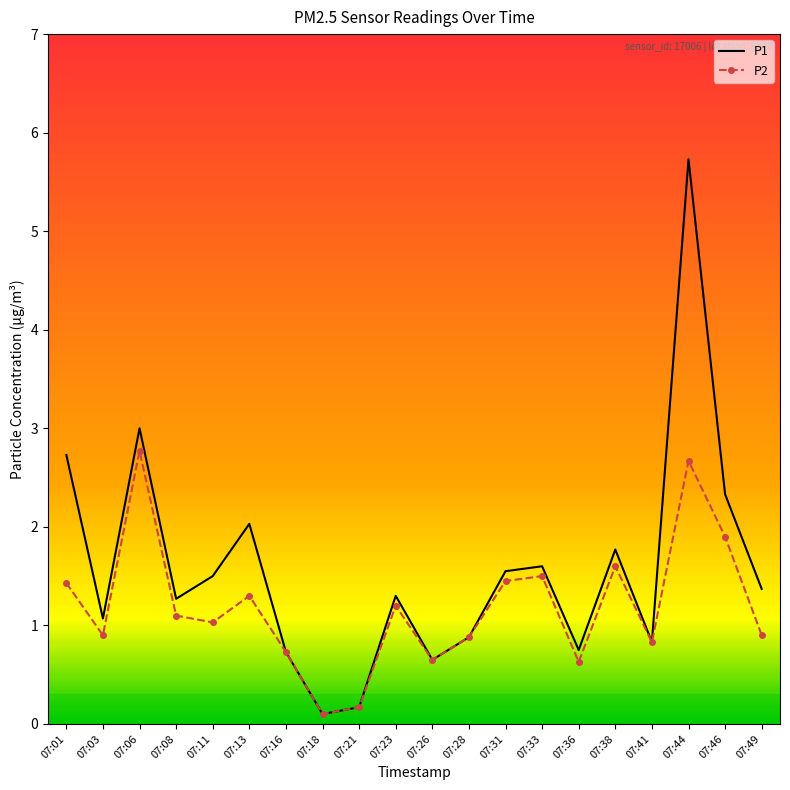

At 07:06, list the series in order from largest to smallest.

P1, P2